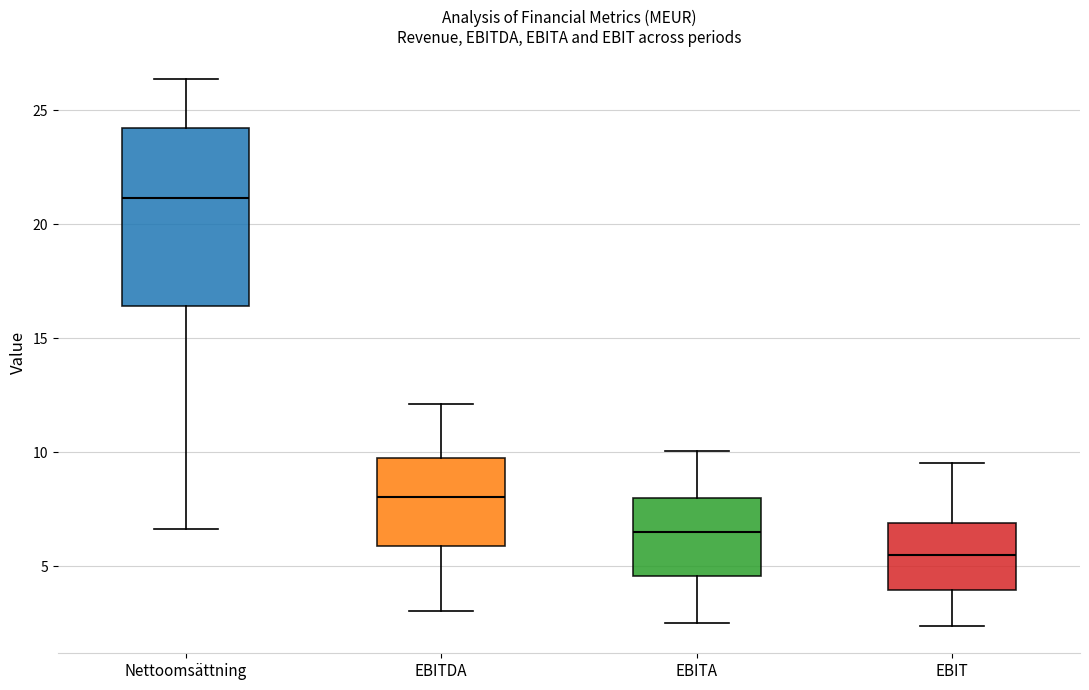

Reading left to right, read every box against the y-axis: the position of its median line, the range the box covers, and the ends of its whiskers. The values are not printed on the chart, so give them approximately, as read against the axis.

Nettoomsättning: median 21.0, box 16.5 to 24.0, whiskers 6.5 to 26.5
EBITDA: median 8.0, box 6.0 to 10.0, whiskers 3.0 to 12.0
EBITA: median 6.5, box 4.5 to 8.0, whiskers 2.5 to 10.0
EBIT: median 5.5, box 4.0 to 7.0, whiskers 2.5 to 9.5